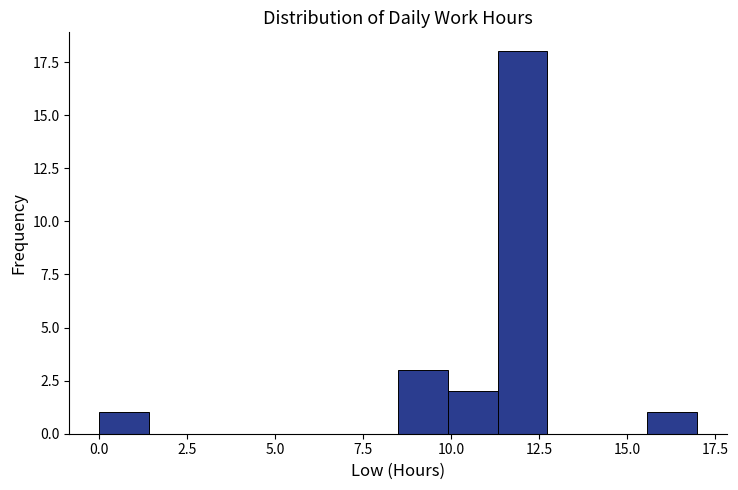

Around what value on the x-axis is the tallest bar? Give the approximate position of its centre, as read against the axis.

12.0